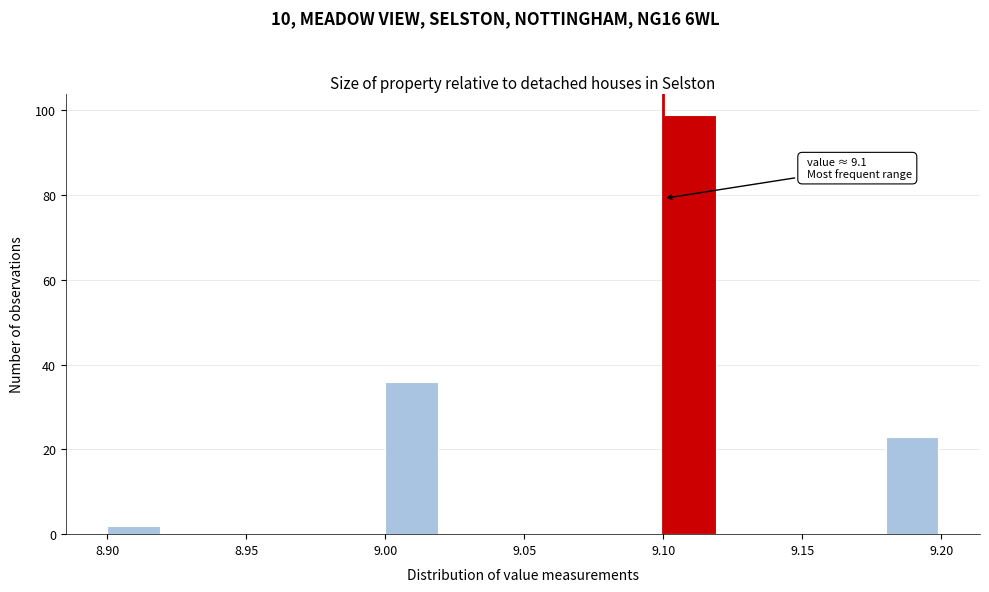

Over which range of the x-axis is the bar tallest?

9.10 to 9.12